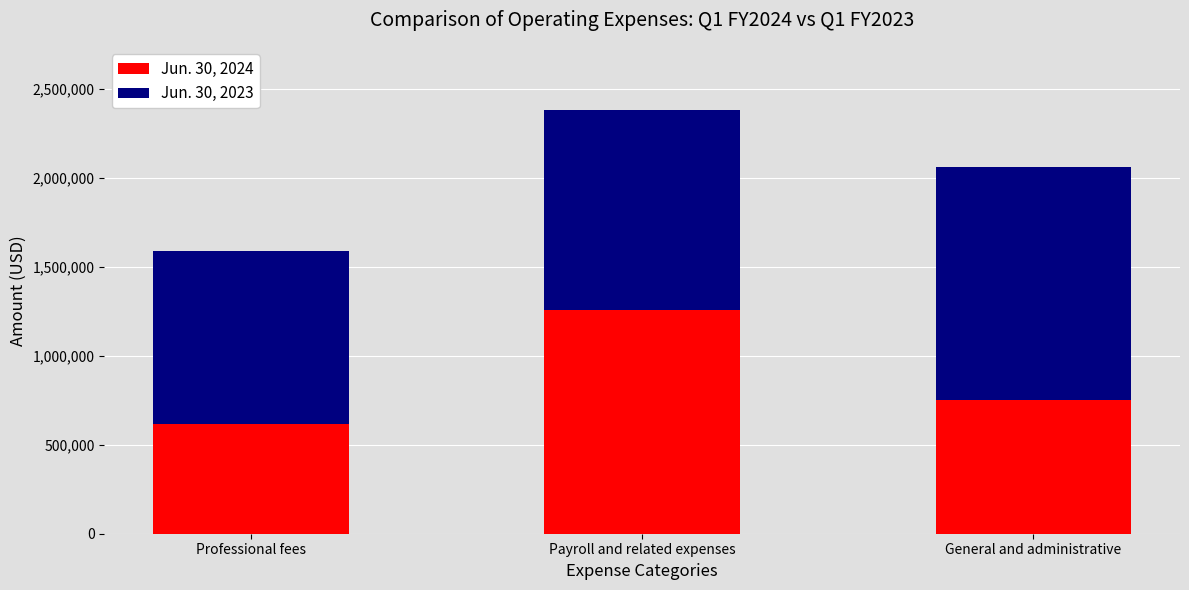

Reading left to right, transcribe the values for Jun. 30, 2024.

Professional fees=614082	Payroll and related expenses=1254802	General and administrative=751974